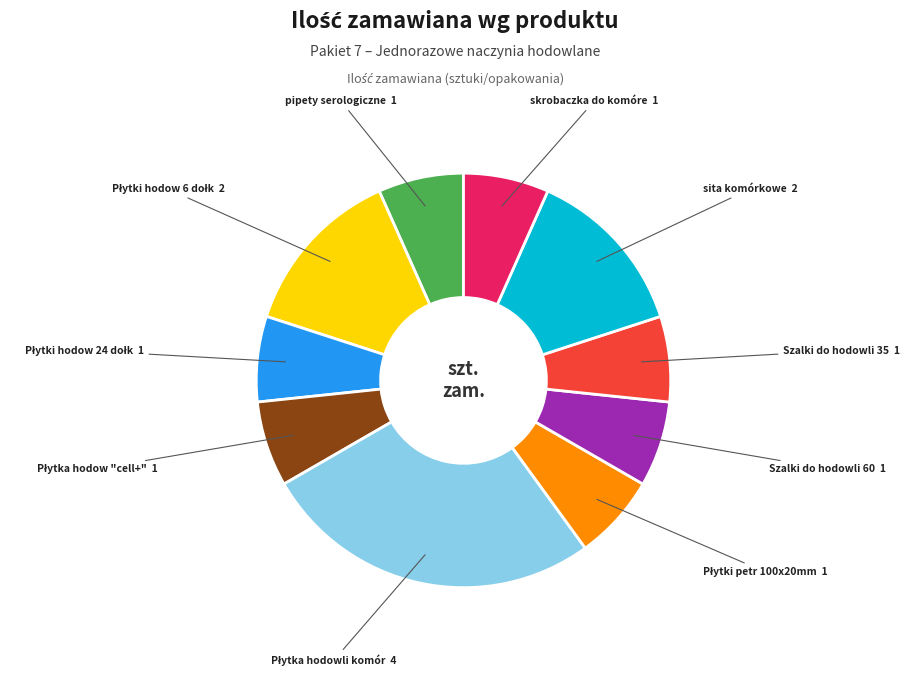

Is there a majority slice in this chart?

No